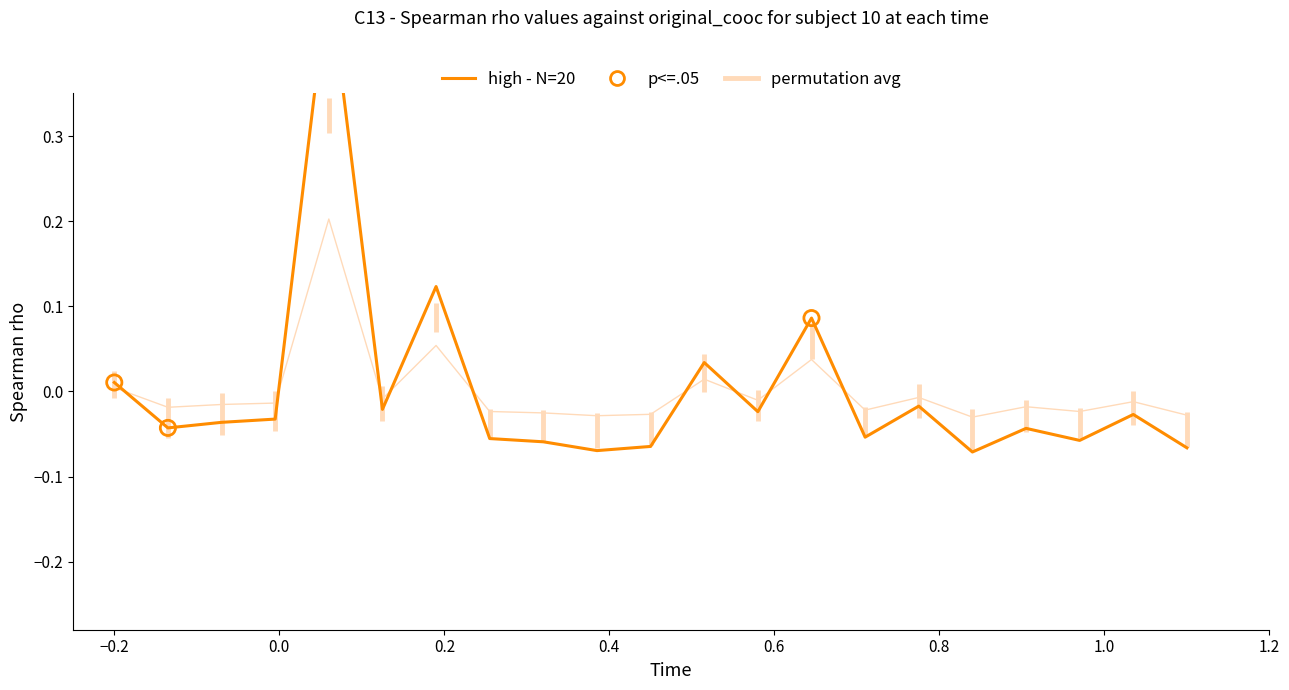

Is the value of permutation avg at 19 greater than the value of high - N=20 at 19?

Yes